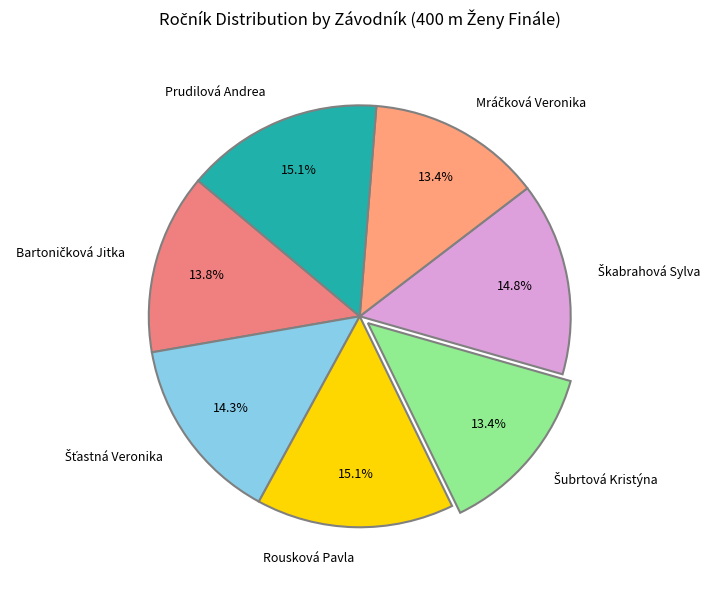

Does any single category account for the majority?

No